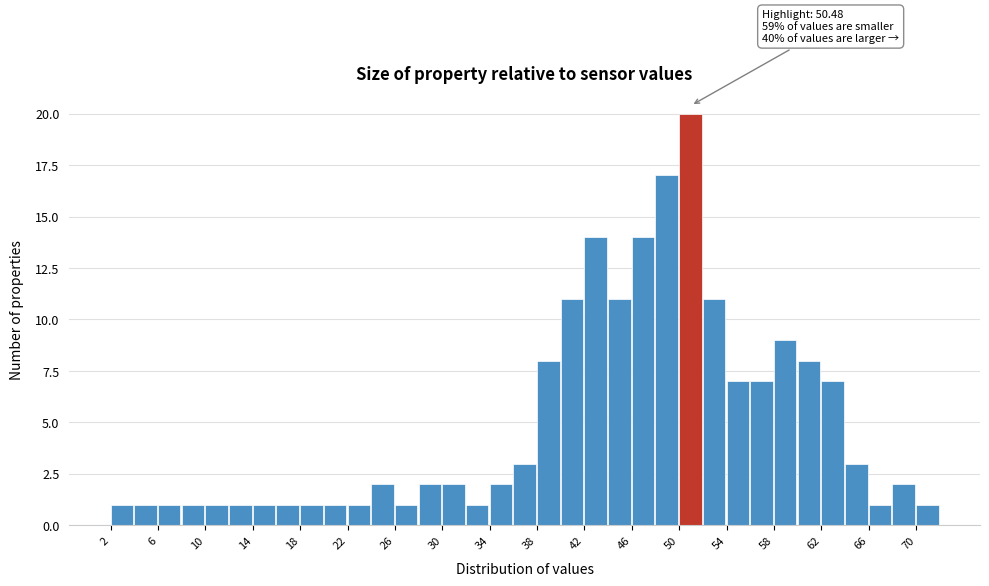

Over which range of the x-axis is the bar tallest?

50 to 52